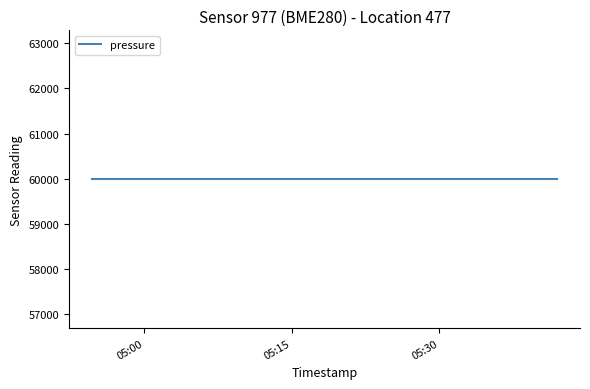

What is the highest value of the pressure series?

59986.6